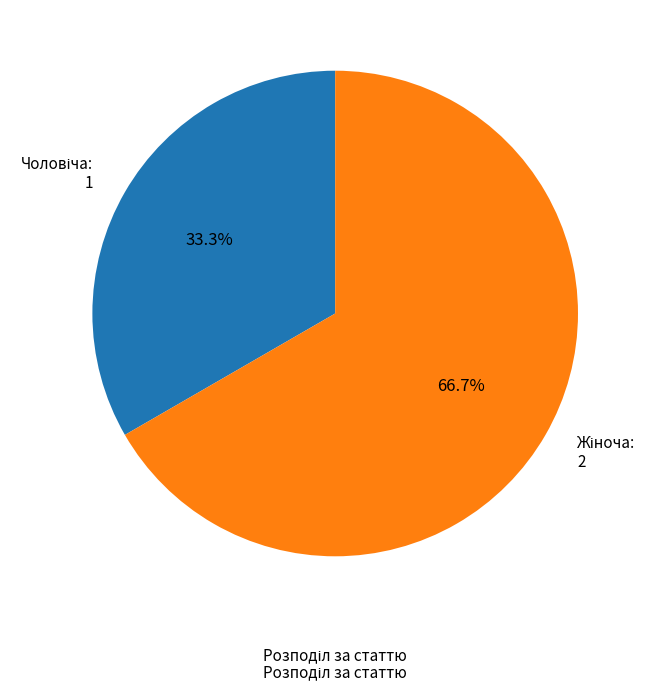

Is there any slice that represents more than half of the pie?

Yes